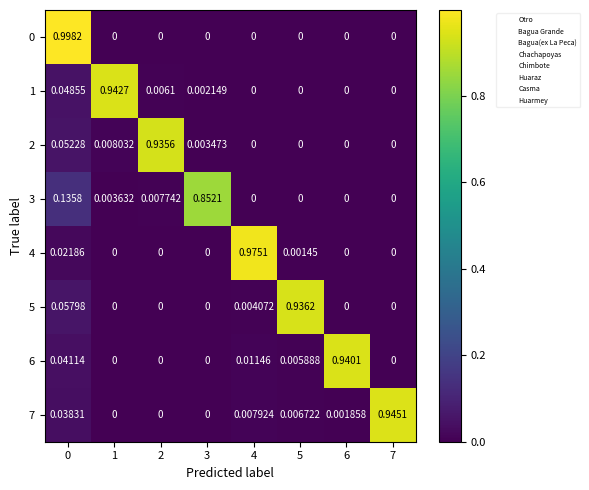

Reading left to right, extract all data points from this chart.

0: 0=1.0	1=0.0	2=0.0	3=0.0	4=0.0	5=0.0	6=0.0	7=0.0
1: 0=0.0	1=0.9	2=0.0	3=0.0	4=0.0	5=0.0	6=0.0	7=0.0
2: 0=0.1	1=0.0	2=0.9	3=0.0	4=0.0	5=0.0	6=0.0	7=0.0
3: 0=0.1	1=0.0	2=0.0	3=0.9	4=0.0	5=0.0	6=0.0	7=0.0
4: 0=0.0	1=0.0	2=0.0	3=0.0	4=1.0	5=0.0	6=0.0	7=0.0
5: 0=0.1	1=0.0	2=0.0	3=0.0	4=0.0	5=0.9	6=0.0	7=0.0
6: 0=0.0	1=0.0	2=0.0	3=0.0	4=0.0	5=0.0	6=0.9	7=0.0
7: 0=0.0	1=0.0	2=0.0	3=0.0	4=0.0	5=0.0	6=0.0	7=0.9